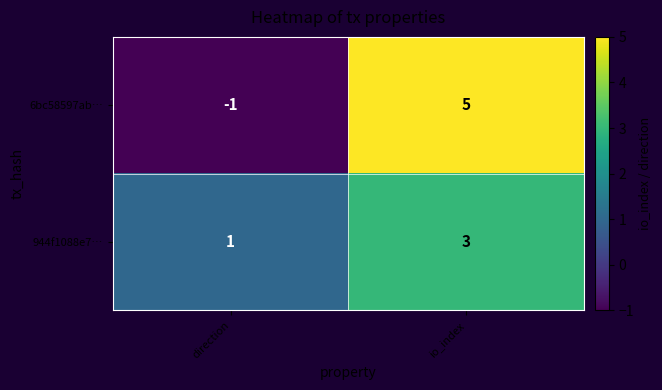

Which series has the largest range (max minus min)?

6bc58597ab…